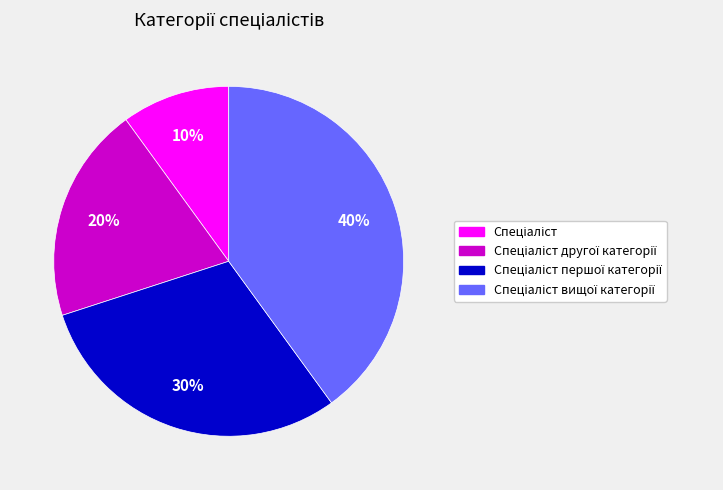

To the nearest percent, what is the average slice percentage?

25%